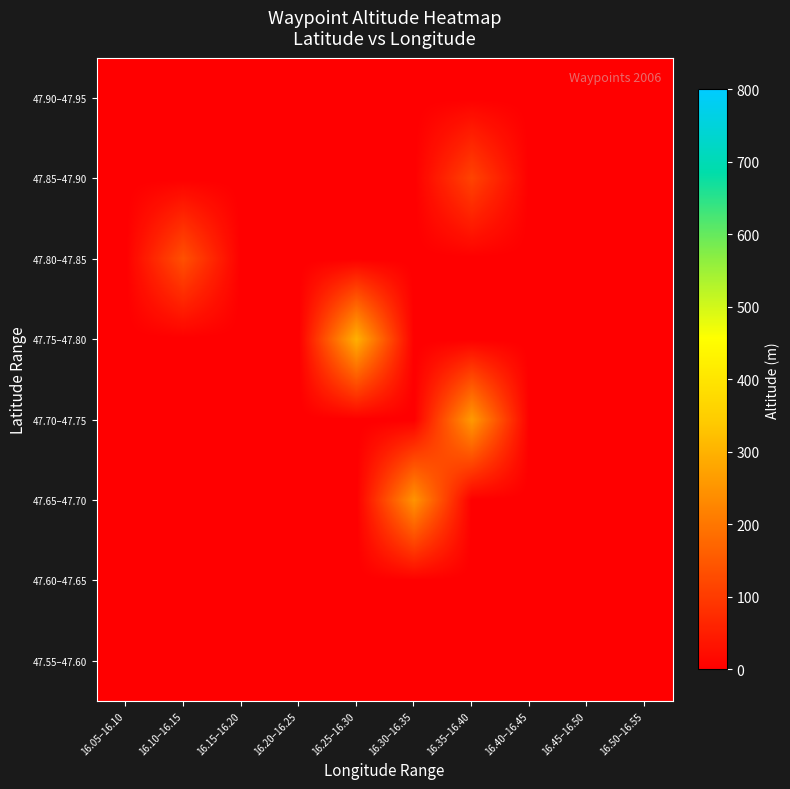

Reading left to right, what are all the values shown in this chart?

47.55–47.60: 16.05–16.10=0.0	16.10–16.15=0.0	16.15–16.20=0.0	16.20–16.25=0.0	16.25–16.30=0.0	16.30–16.35=0.0	16.35–16.40=0.0	16.40–16.45=0.0	16.45–16.50=0.0	16.50–16.55=0.0
47.60–47.65: 16.05–16.10=0.0	16.10–16.15=0.0	16.15–16.20=0.0	16.20–16.25=0.0	16.25–16.30=0.0	16.30–16.35=0.0	16.35–16.40=0.0	16.40–16.45=0.0	16.45–16.50=0.0	16.50–16.55=0.0
47.65–47.70: 16.05–16.10=0.0	16.10–16.15=0.0	16.15–16.20=0.0	16.20–16.25=0.0	16.25–16.30=0.0	16.30–16.35=249.3	16.35–16.40=0.0	16.40–16.45=0.0	16.45–16.50=0.0	16.50–16.55=0.0
47.70–47.75: 16.05–16.10=0.0	16.10–16.15=0.0	16.15–16.20=0.0	16.20–16.25=0.0	16.25–16.30=0.0	16.30–16.35=0.0	16.35–16.40=260.0	16.40–16.45=0.0	16.45–16.50=0.0	16.50–16.55=0.0
47.75–47.80: 16.05–16.10=0.0	16.10–16.15=0.0	16.15–16.20=0.0	16.20–16.25=0.0	16.25–16.30=297.0	16.30–16.35=0.0	16.35–16.40=0.0	16.40–16.45=0.0	16.45–16.50=0.0	16.50–16.55=0.0
47.80–47.85: 16.05–16.10=0.0	16.10–16.15=135.7	16.15–16.20=0.0	16.20–16.25=0.0	16.25–16.30=0.0	16.30–16.35=0.0	16.35–16.40=0.0	16.40–16.45=0.0	16.45–16.50=0.0	16.50–16.55=0.0
47.85–47.90: 16.05–16.10=0.0	16.10–16.15=0.0	16.15–16.20=0.0	16.20–16.25=0.0	16.25–16.30=0.0	16.30–16.35=0.0	16.35–16.40=114.0	16.40–16.45=0.0	16.45–16.50=0.0	16.50–16.55=0.0
47.90–47.95: 16.05–16.10=0.0	16.10–16.15=0.0	16.15–16.20=0.0	16.20–16.25=0.0	16.25–16.30=0.0	16.30–16.35=0.0	16.35–16.40=0.0	16.40–16.45=0.0	16.45–16.50=0.0	16.50–16.55=0.0